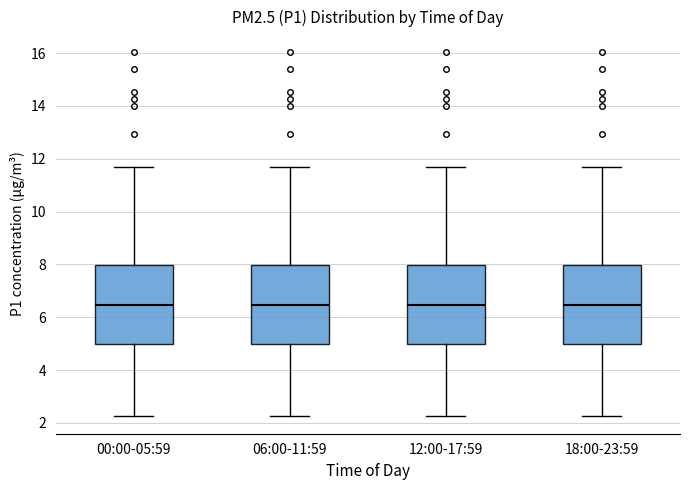

Reading left to right, transcribe this box plot: for each box, give where its median line is, the range the box spans, and where its two whiskers end, as read against the y-axis. The values are not printed on the chart, so give them approximately, as read against the axis.

00:00-05:59: median 6.4, box 5.0 to 8.0, whiskers 2.2 to 11.6
06:00-11:59: median 6.4, box 5.0 to 8.0, whiskers 2.2 to 11.6
12:00-17:59: median 6.4, box 5.0 to 8.0, whiskers 2.2 to 11.6
18:00-23:59: median 6.4, box 5.0 to 8.0, whiskers 2.2 to 11.6